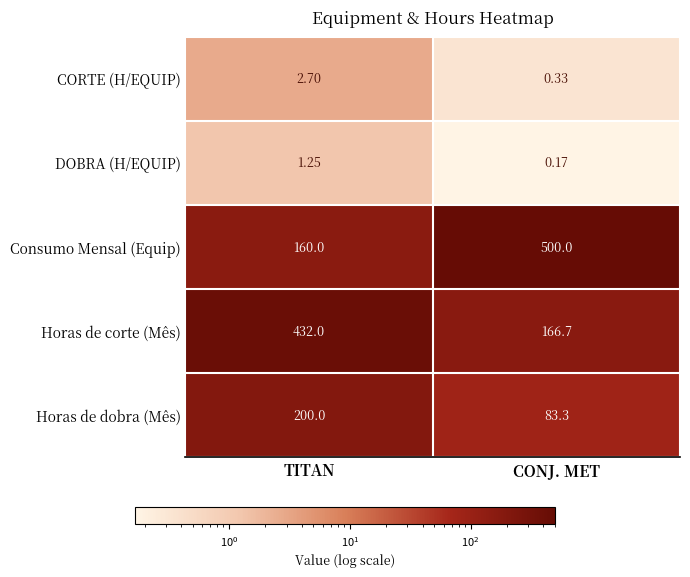

How many data points does each series have?

2